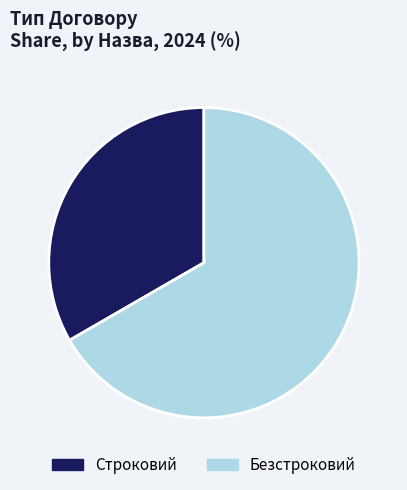

Do Строковий and Безстроковий together represent more than half of the pie?

Yes